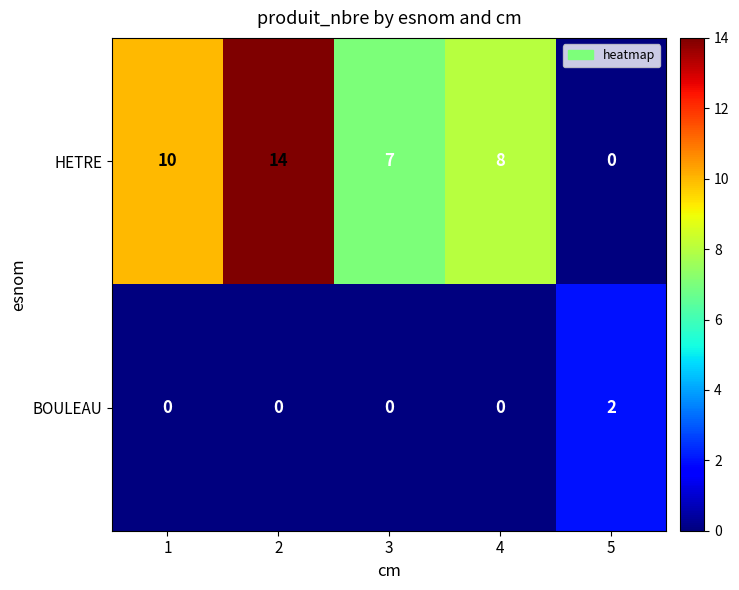

Reading right to left, list all the values displayed in this chart.

HETRE: 0	8	7	14	10
BOULEAU: 2	0	0	0	0